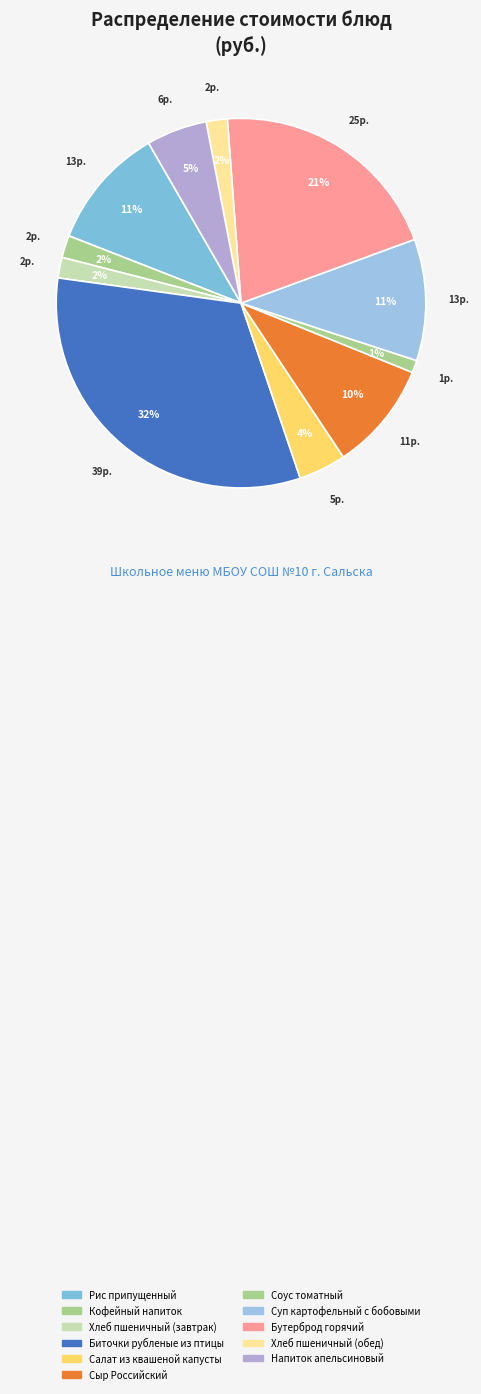

To the nearest percent, what percentage of the pie is Рис припущенный?

11%